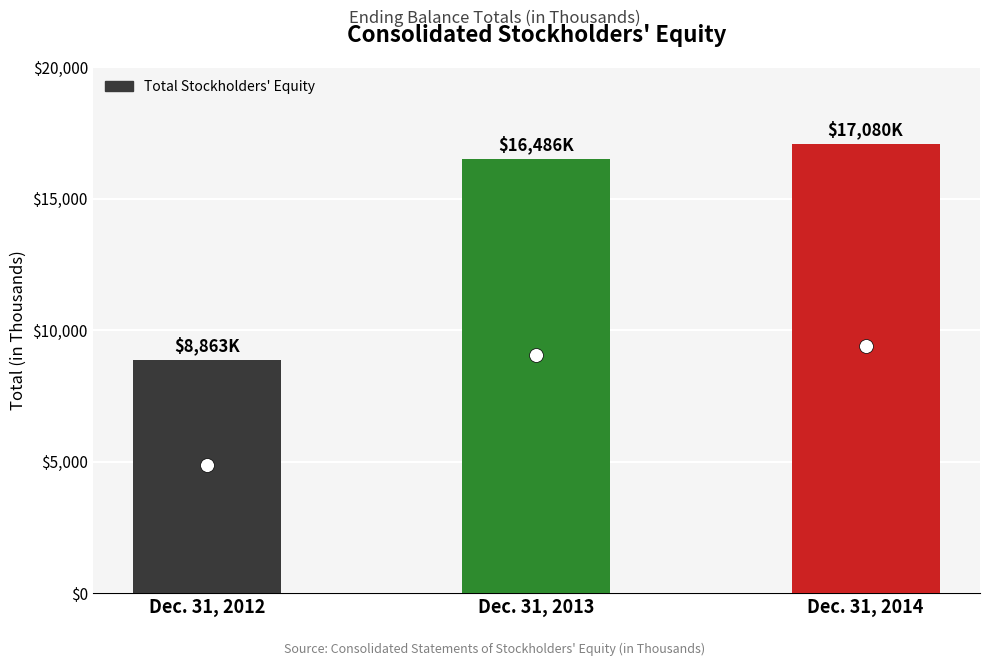

What is the value of the 1st bar from the left?

8863